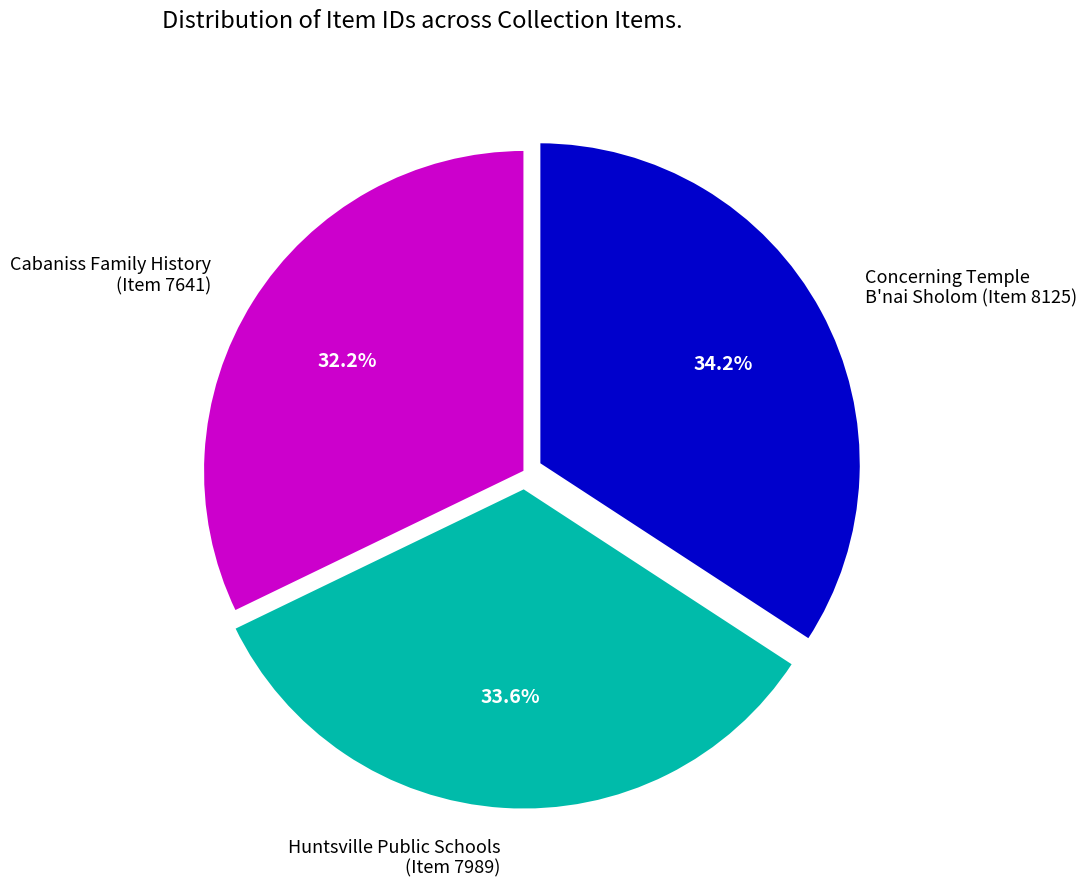

Is the sum of Cabaniss Family History (Item 7641) and Huntsville Public Schools (Item 7989) greater than half?

Yes